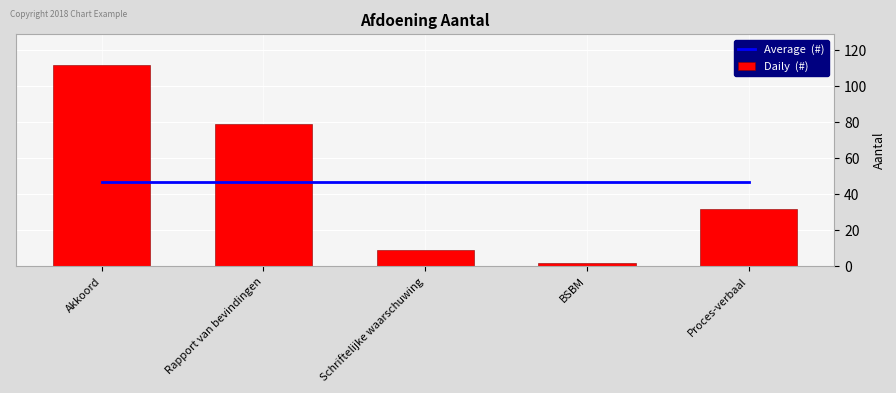

List the series in order of their peak value, lowest first.

Average  (#), Daily  (#)